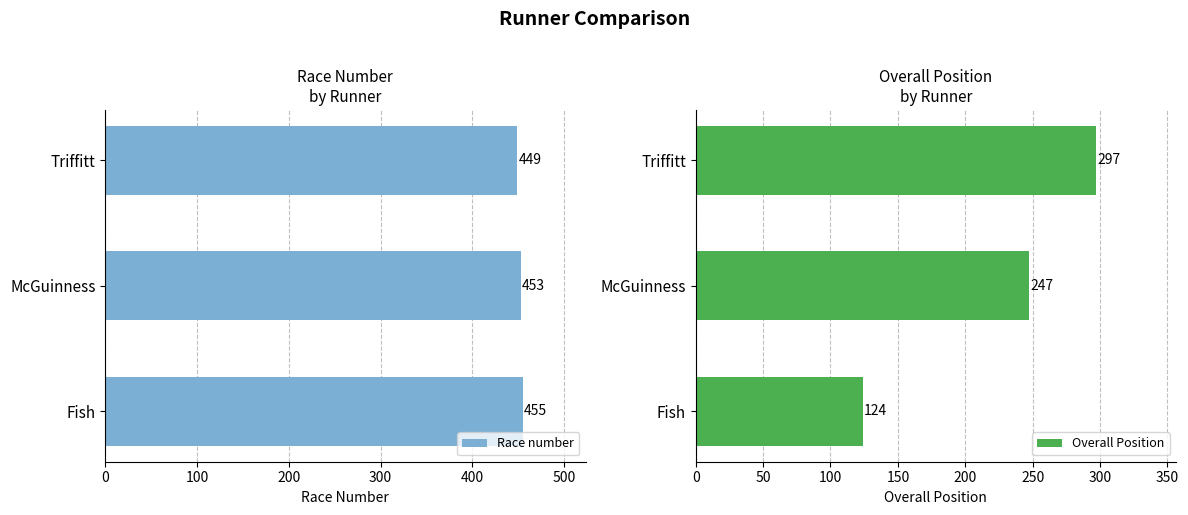

Does the chart contain stacked bars?

No